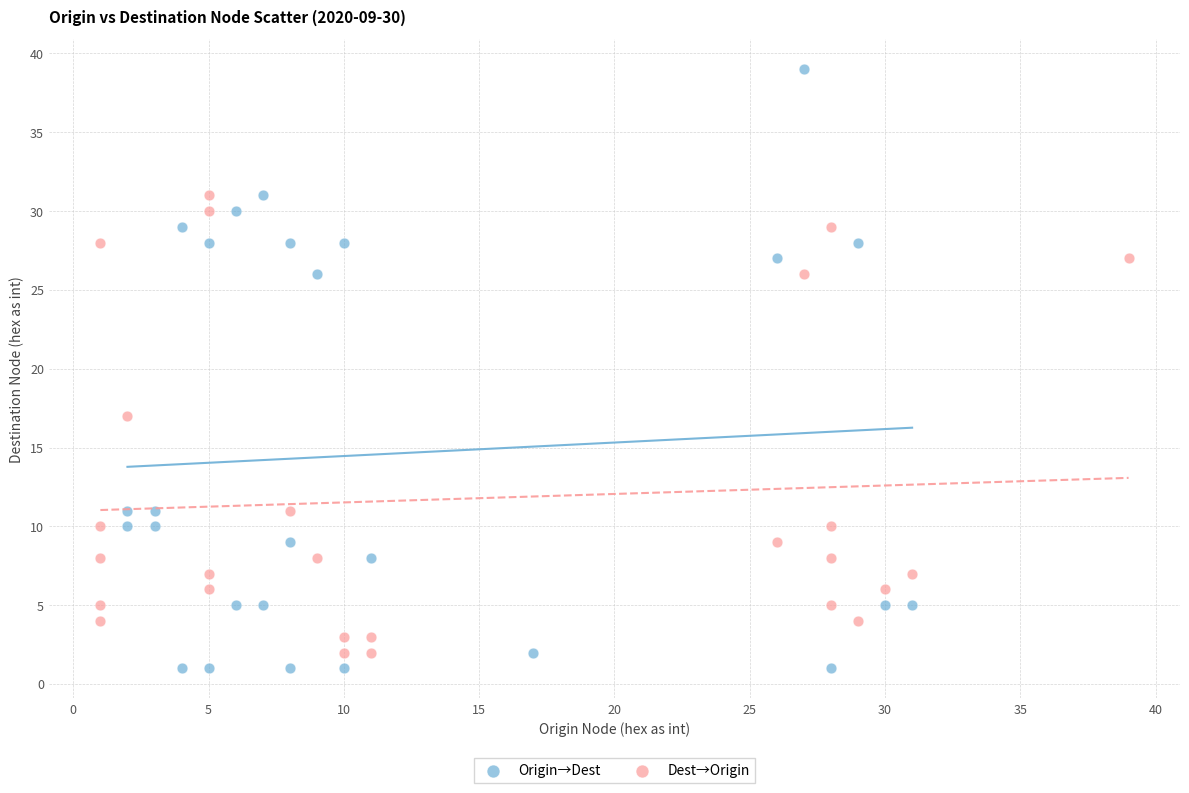

Which series contains the highest Y value?

Origin→Dest